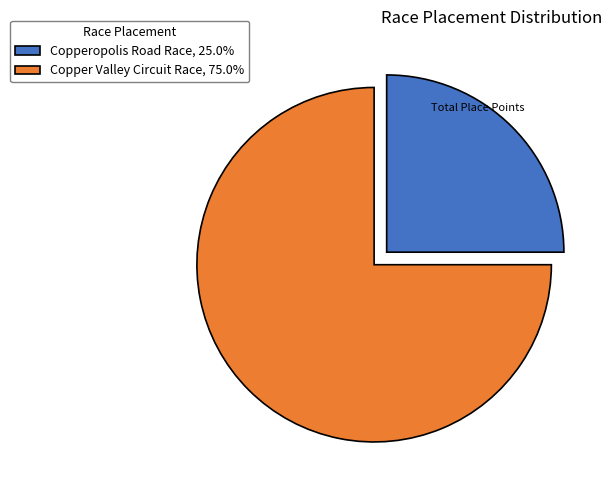

What is the ratio of the value at Copperopolis Road Race, 25.0% to the value at Copper Valley Circuit Race, 75.0%?

0.3